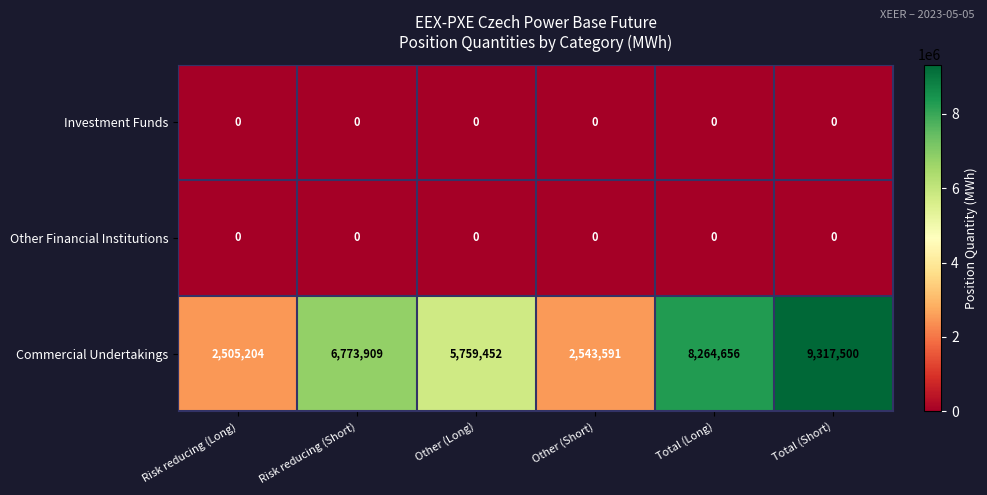

Where is Commercial Undertakings nearest to the value 5911352?

Other (Long)